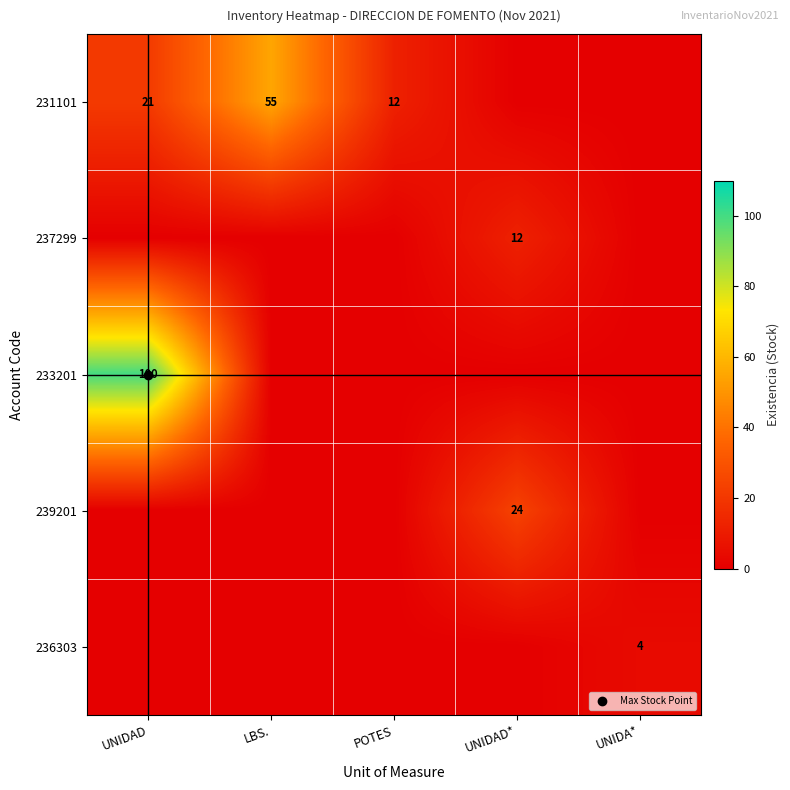

How many data points in 236303 are above 0?

1